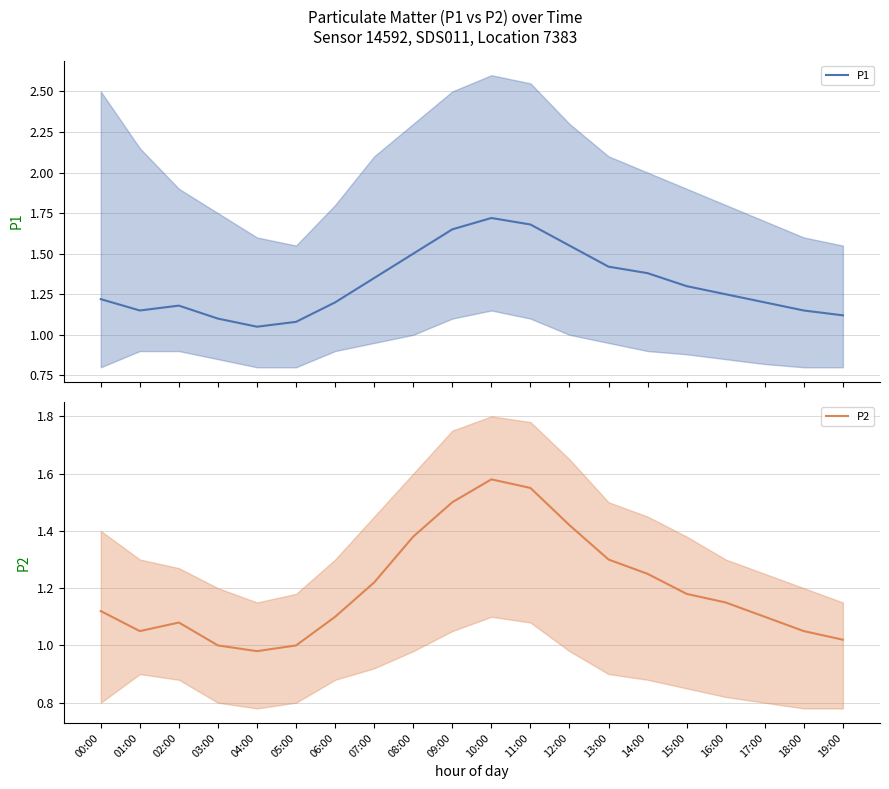

At which label is P1 closest to 1?

04:00